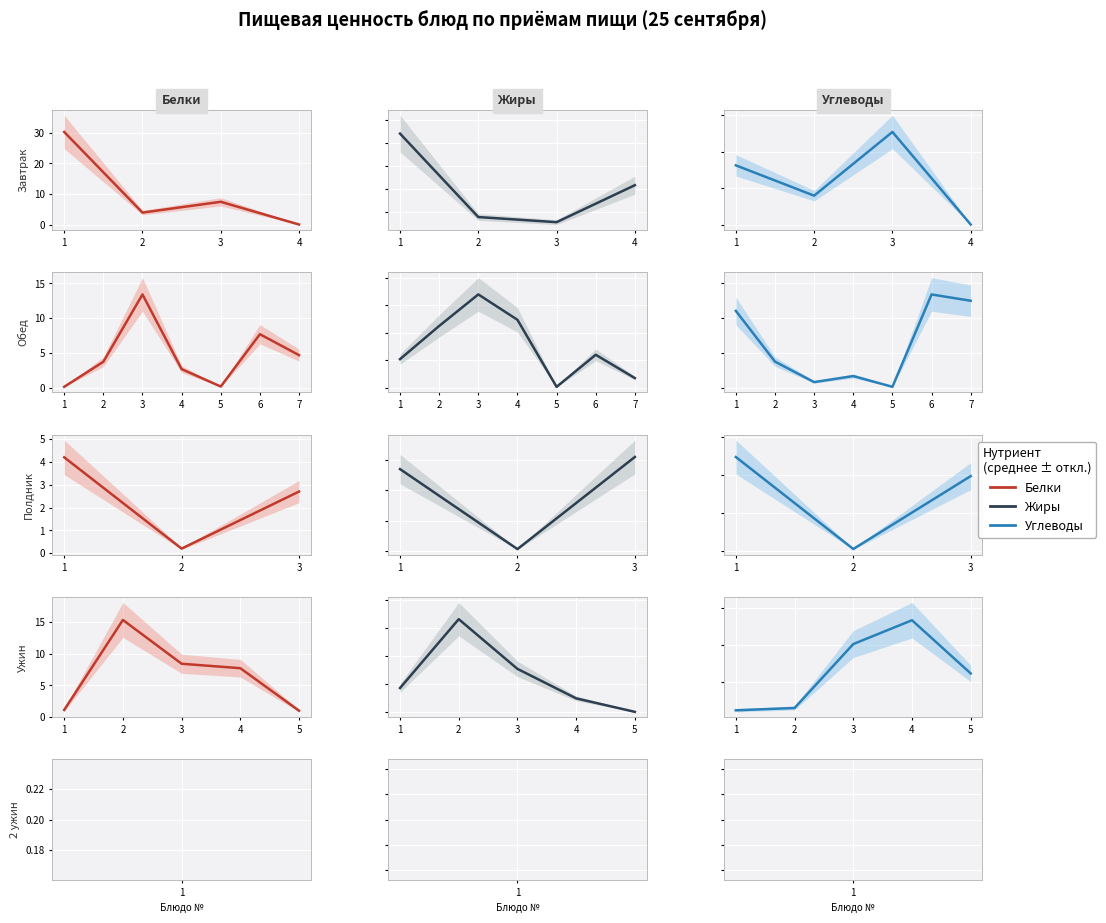

Is it true that Углеводы equals 23.8 at 4?

False